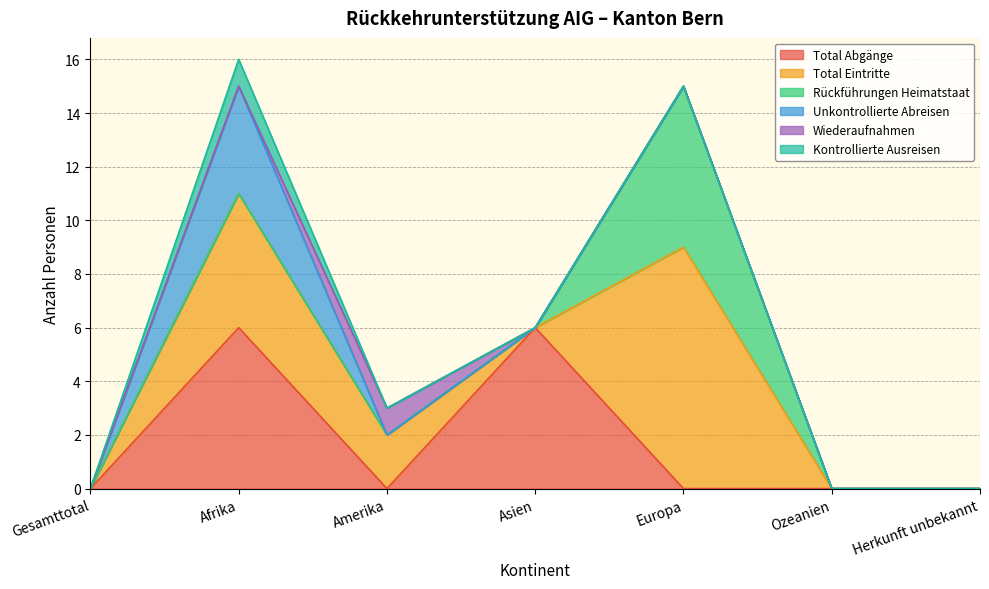

Is the value of Total Abgänge at Gesamttotal greater than the value of Wiederaufnahmen at Gesamttotal?

No